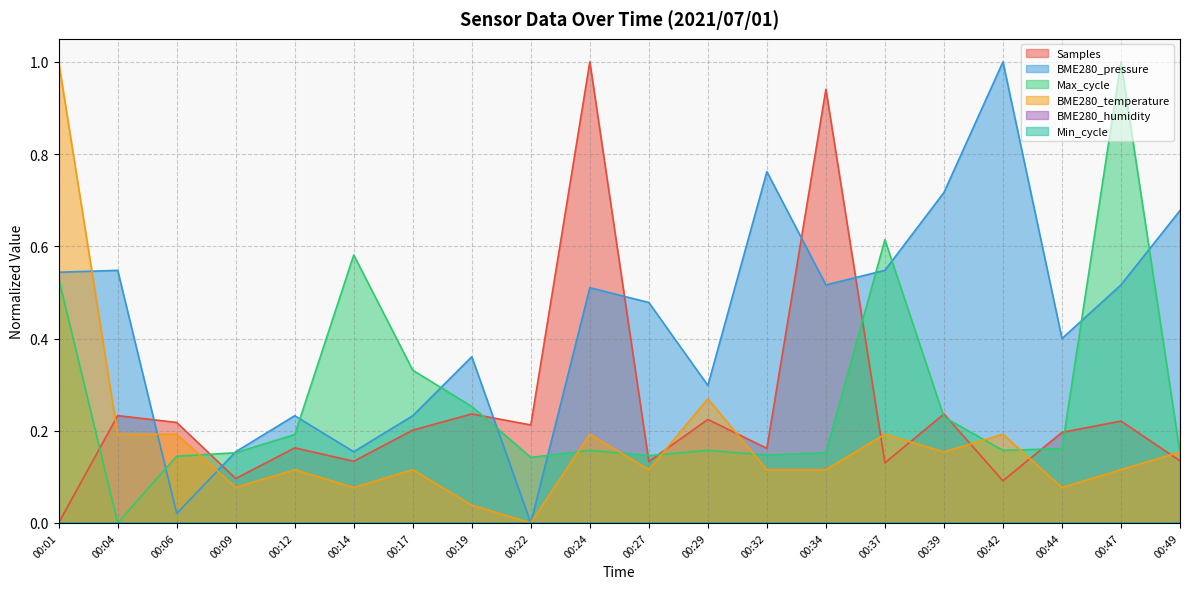

What is the value of the Samples point at the 13th from the left?

0.2